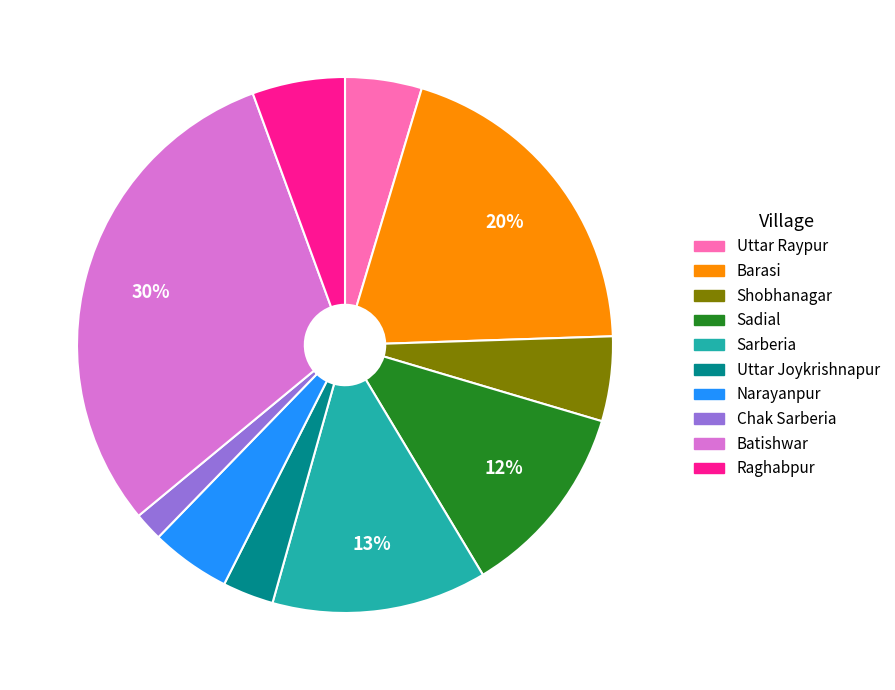

To the nearest percent, what is the average slice percentage?

10%